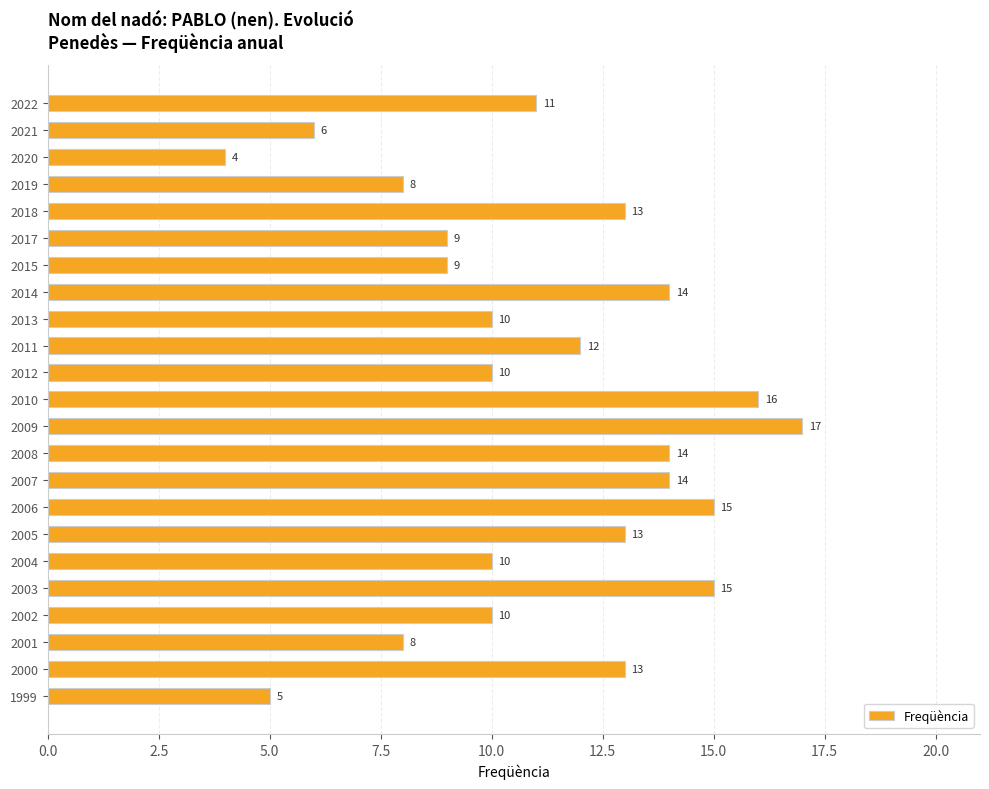

What is the change in value from 2020 to 2003?

+11